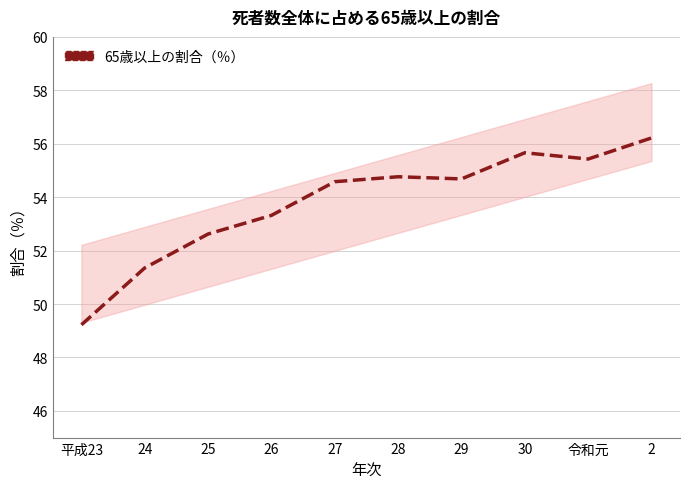

List the labels in order of value, largest first.

2, 30, 令和元, 28, 29, 27, 26, 25, 24, 平成23